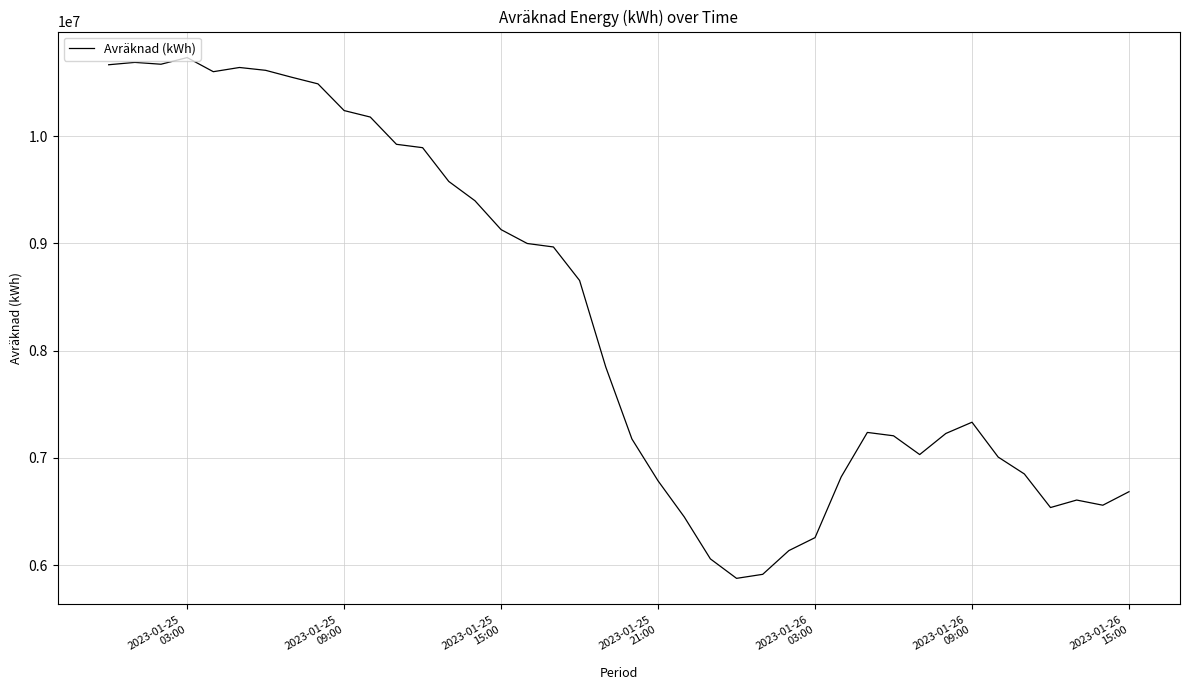

What is the minimum value shown in the chart?

5876471.2